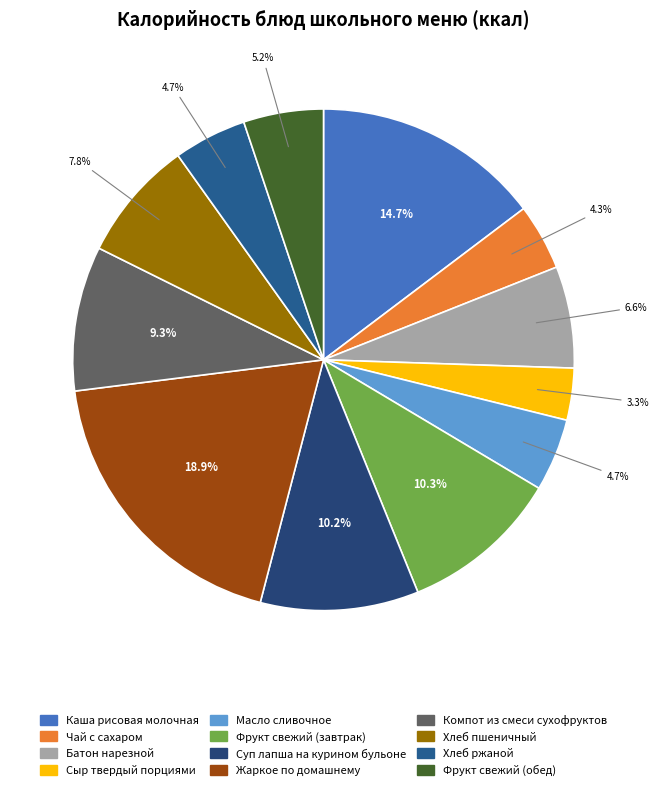

Does Компот из смеси сухофруктов represent more than half of the total?

No